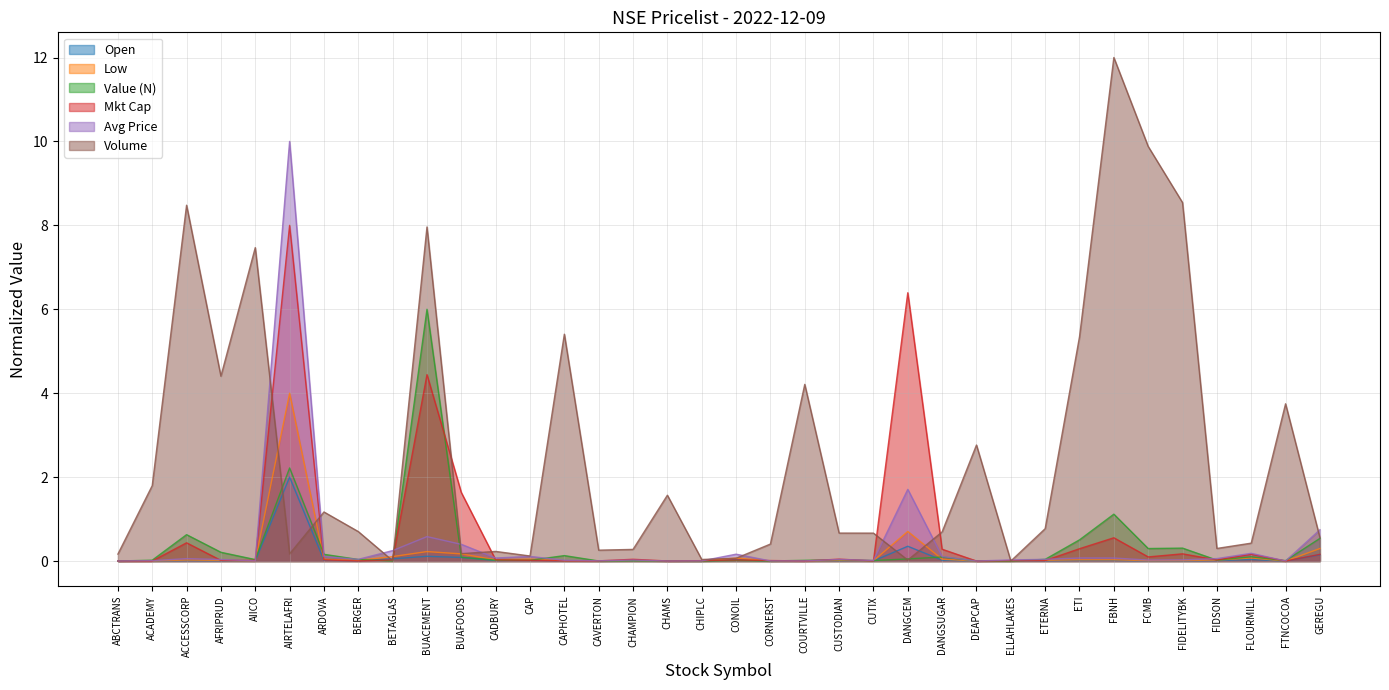

At which category does the chart reach its minimum across all series?

ELLAHLAKES